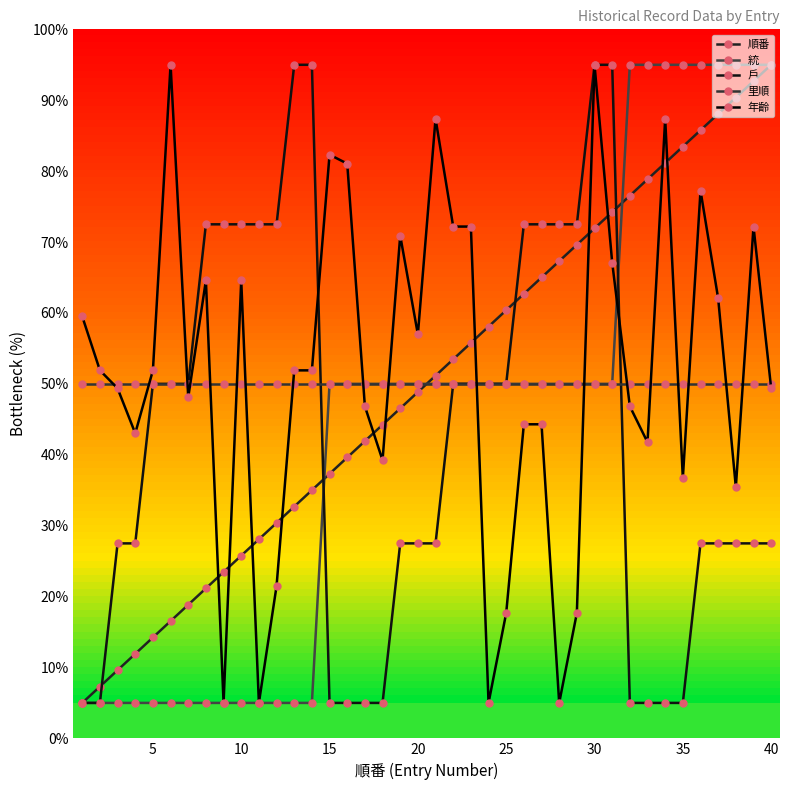

List the series in order of their peak value, highest first.

順番, 統, 戶, 年齡, 里順